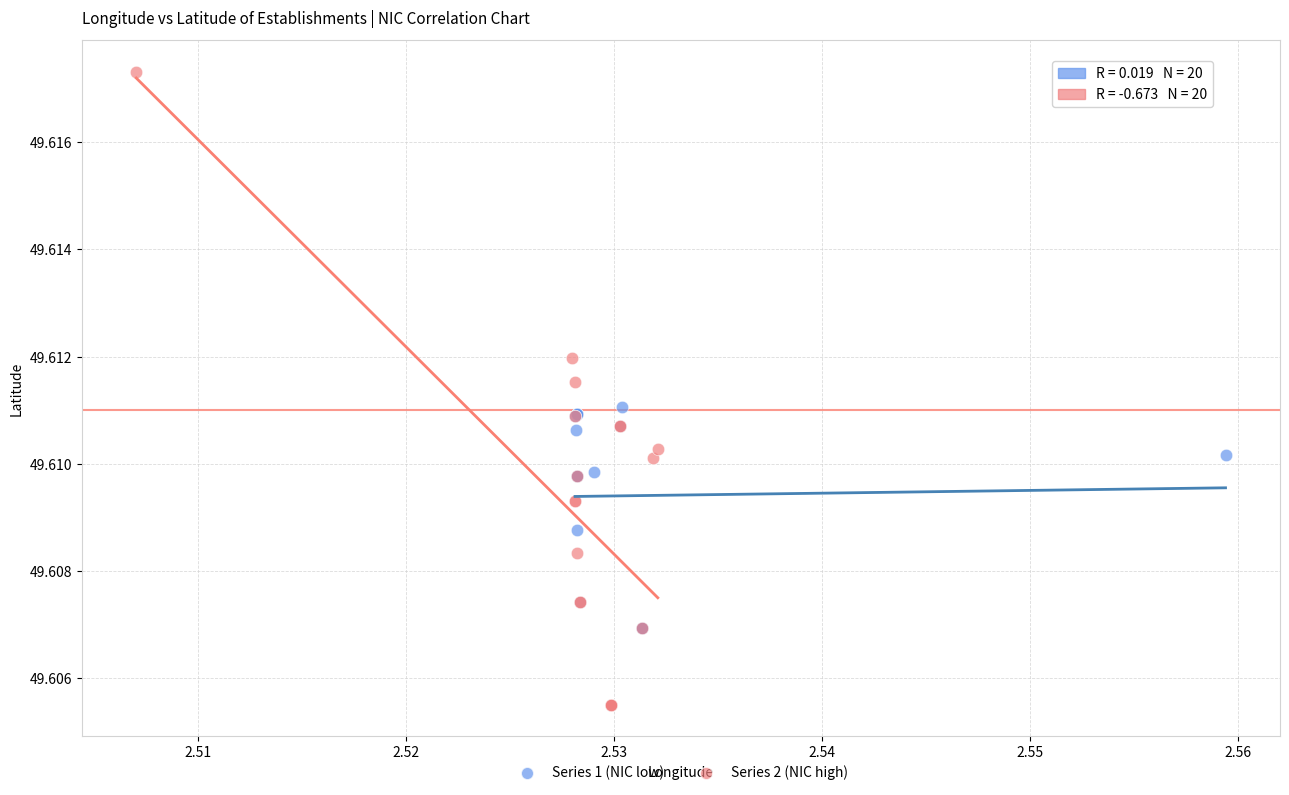

Which series reaches the maximum Y coordinate?

Series 2 (NIC high)